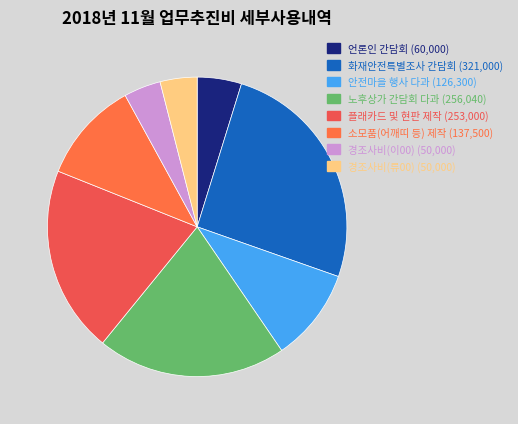

How many segments does this pie chart have?

8